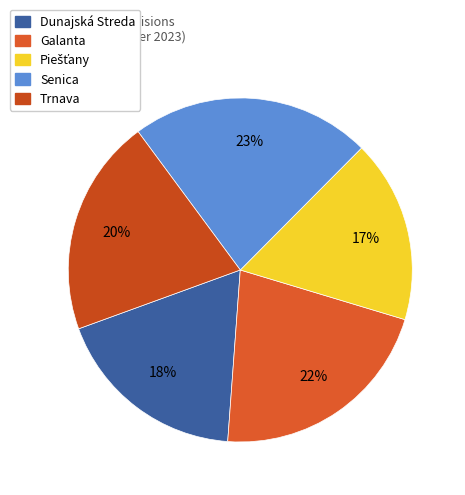

Is there a majority slice in this chart?

No